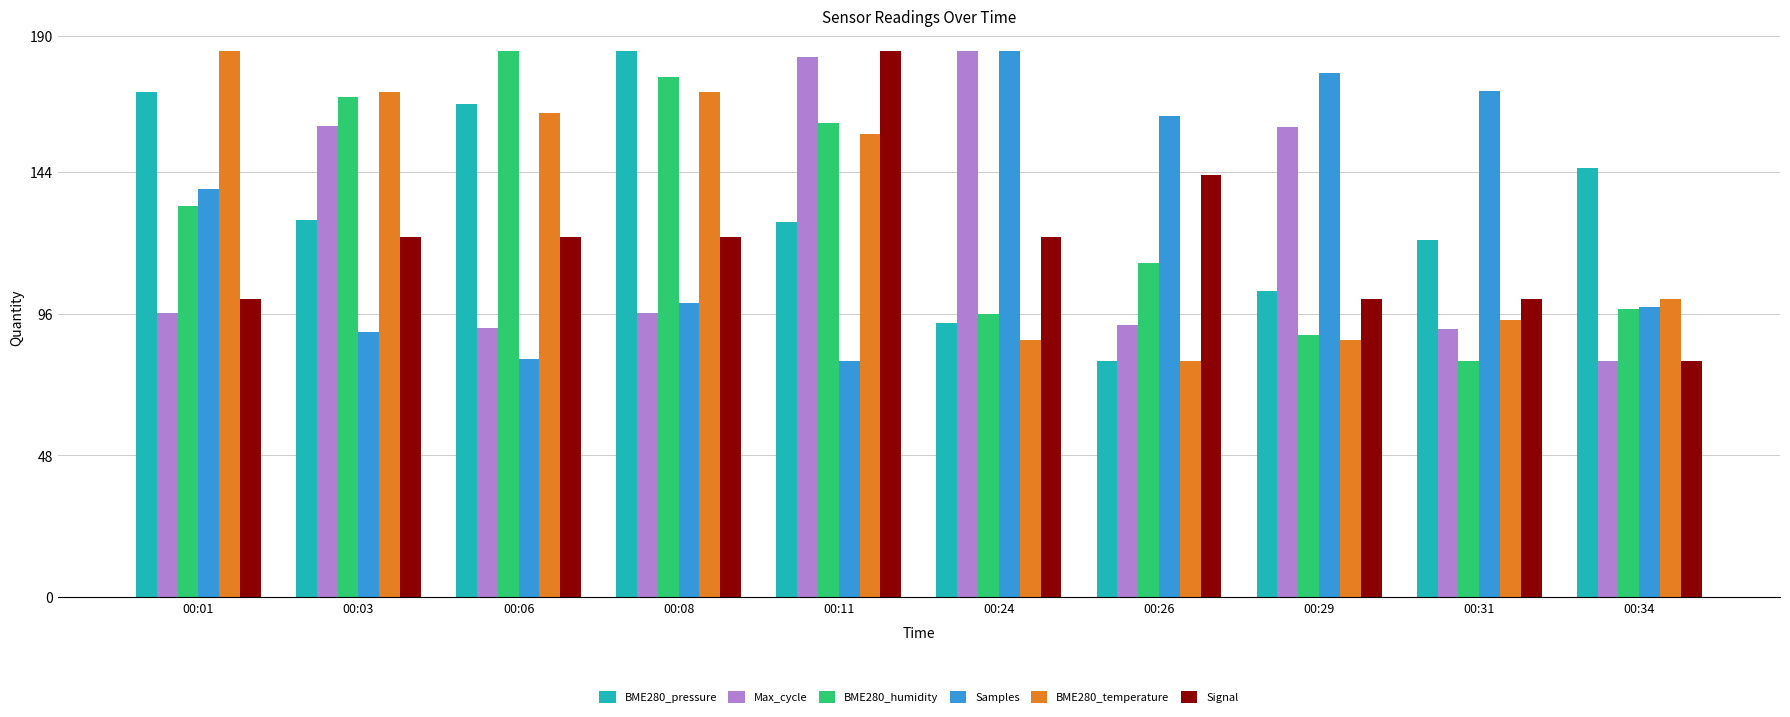

What is the difference between the highest and lowest values at 00:11?

105.0